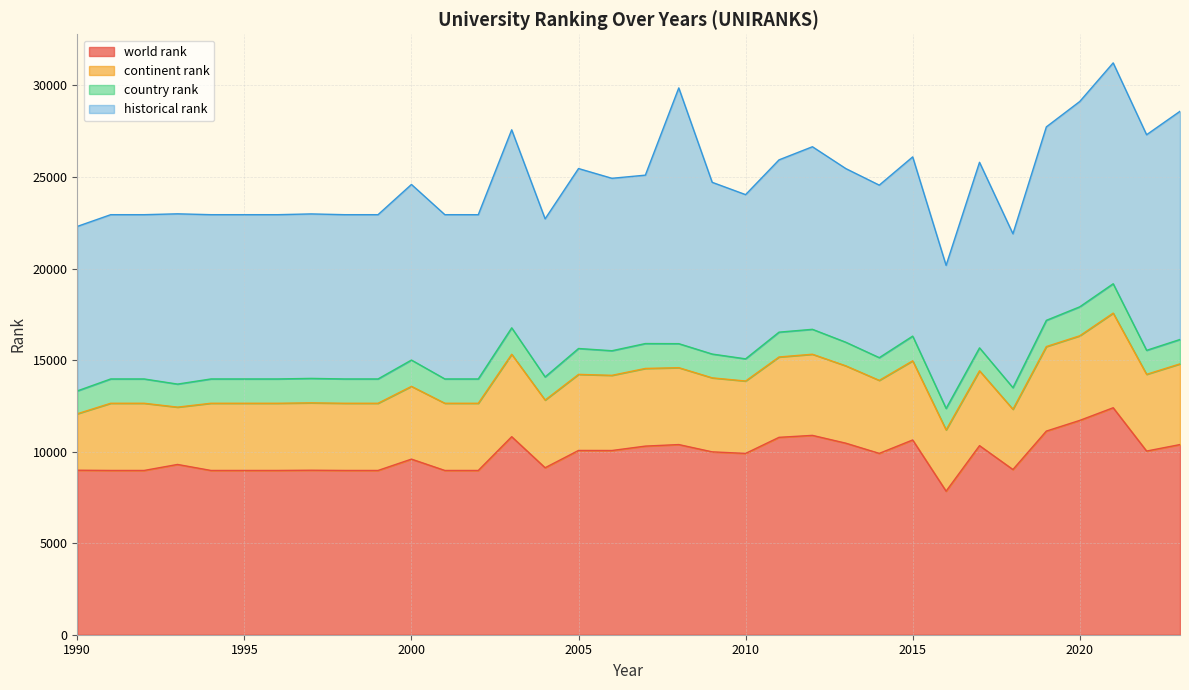

Reading left to right, transcribe all the data shown in this chart.

world rank: 8985	8972	8972	9300	8972	8972	8972	8984	8972	8972	9591	8972	8971	10816	9121	10065	10062	10302	10386	9988	9903	10781	10888	10461	9905	10637	7841	10327	9023	11122	11706	12397	10032	10386
continent rank: 3083	3670	3670	3131	3670	3670	3670	3681	3670	3670	3974	3670	3670	4502	3696	4155	4106	4242	4200	4042	3954	4389	4432	4224	3987	4323	3345	4088	3291	4617	4621	5169	4190	4408
country rank: 1248	1328	1328	1258	1328	1328	1328	1335	1328	1328	1437	1328	1329	1444	1263	1413	1343	1359	1311	1300	1211	1356	1361	1289	1241	1350	1173	1253	1179	1432	1583	1603	1311	1332
historical rank: 8985	8972	8972	9300	8972	8972	8972	8984	8972	8972	9591	8972	8971	10816	8635	9829	9418	9198	13969	9380	8969	9410	9972	9485	9423	9788	7815	10135	8406	10566	11214	12064	11776	12463